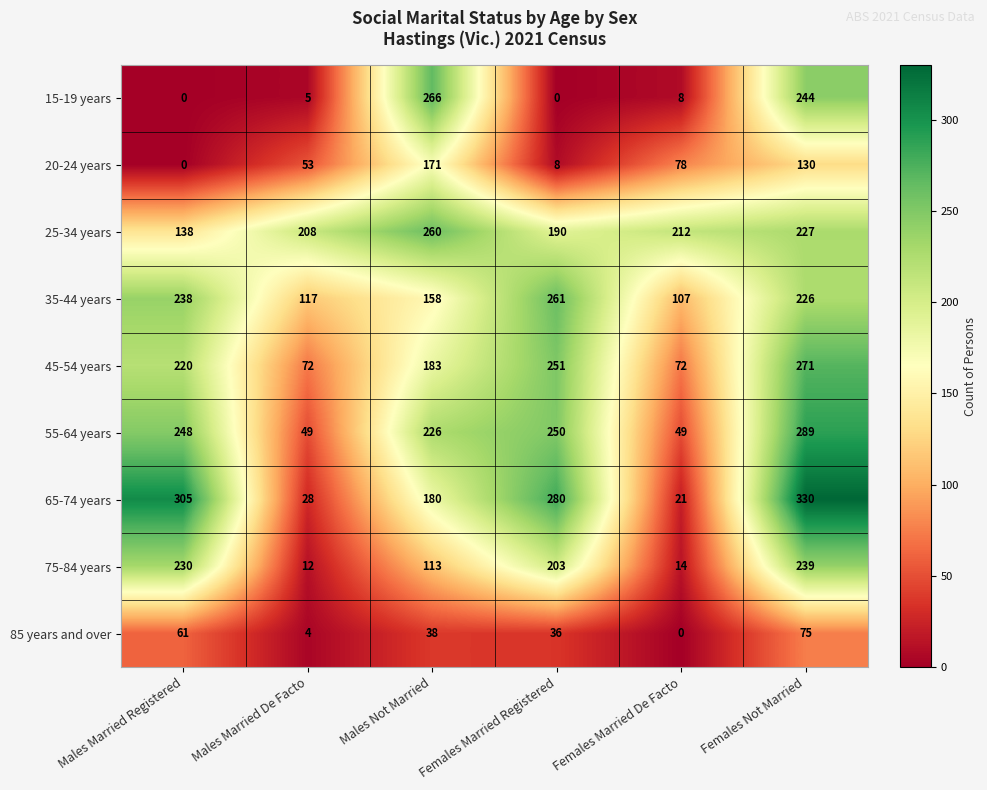

Which series changed the most between Males Married De Facto and Females Married De Facto?

20-24 years